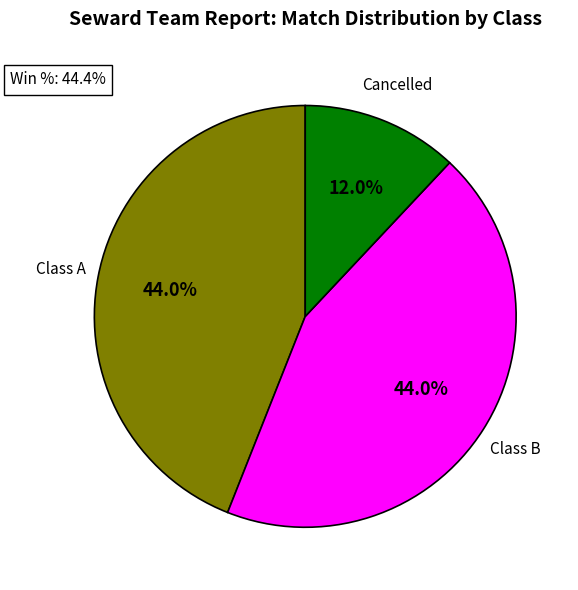

Is Cancelled the majority of the pie?

No